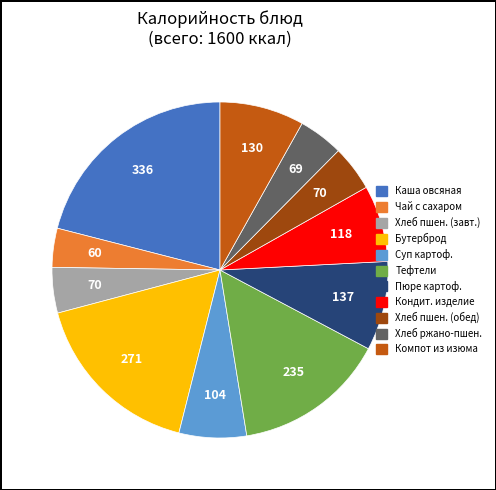

Do Чай с сахаром and Хлеб ржано-пшен. together represent more than half of the pie?

No